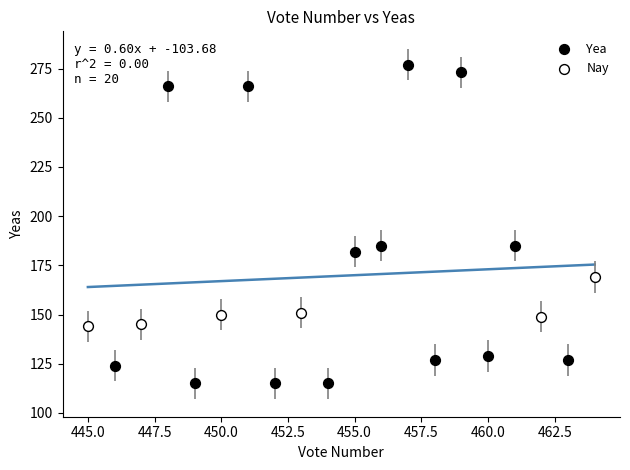

Which series reaches the maximum Y coordinate?

Yea